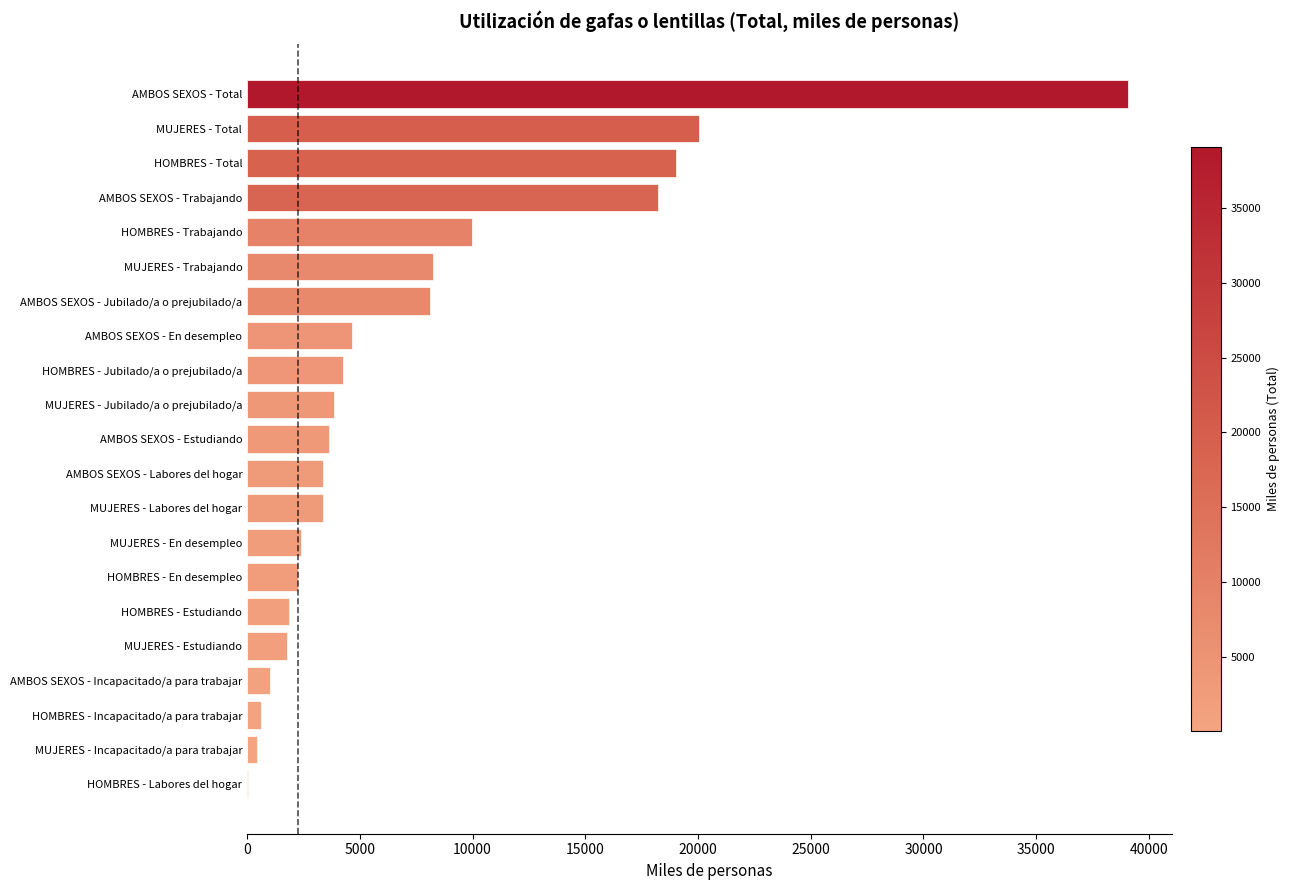

How many data points are above 3629?

11